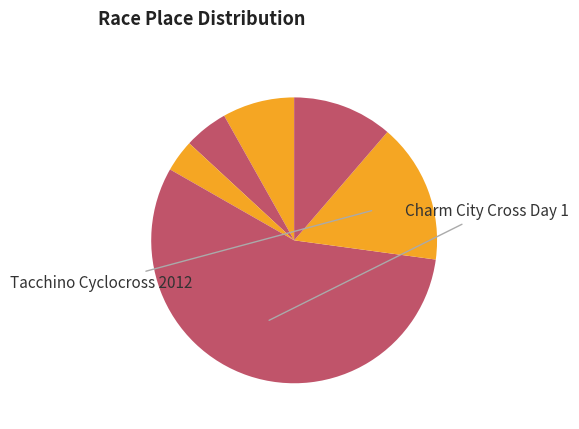

How many slices are in this pie chart?

6